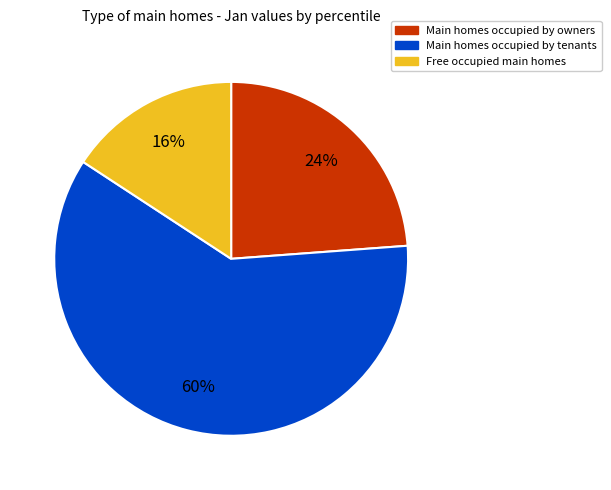

How many segments does this pie chart have?

3